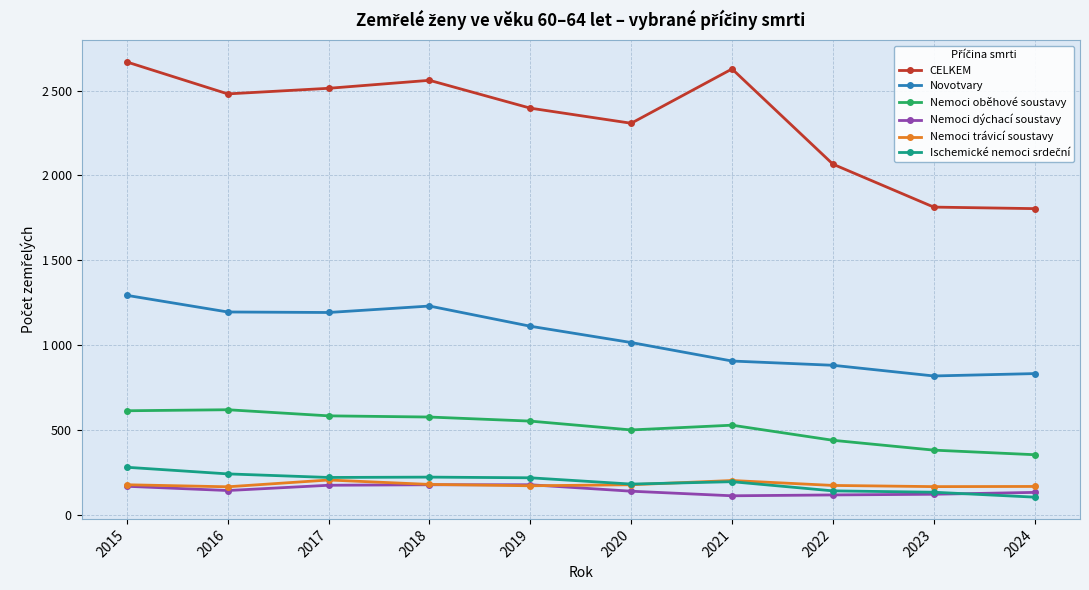

Is it true that Ischemické nemoci srdeční equals 218 at 2019?

True